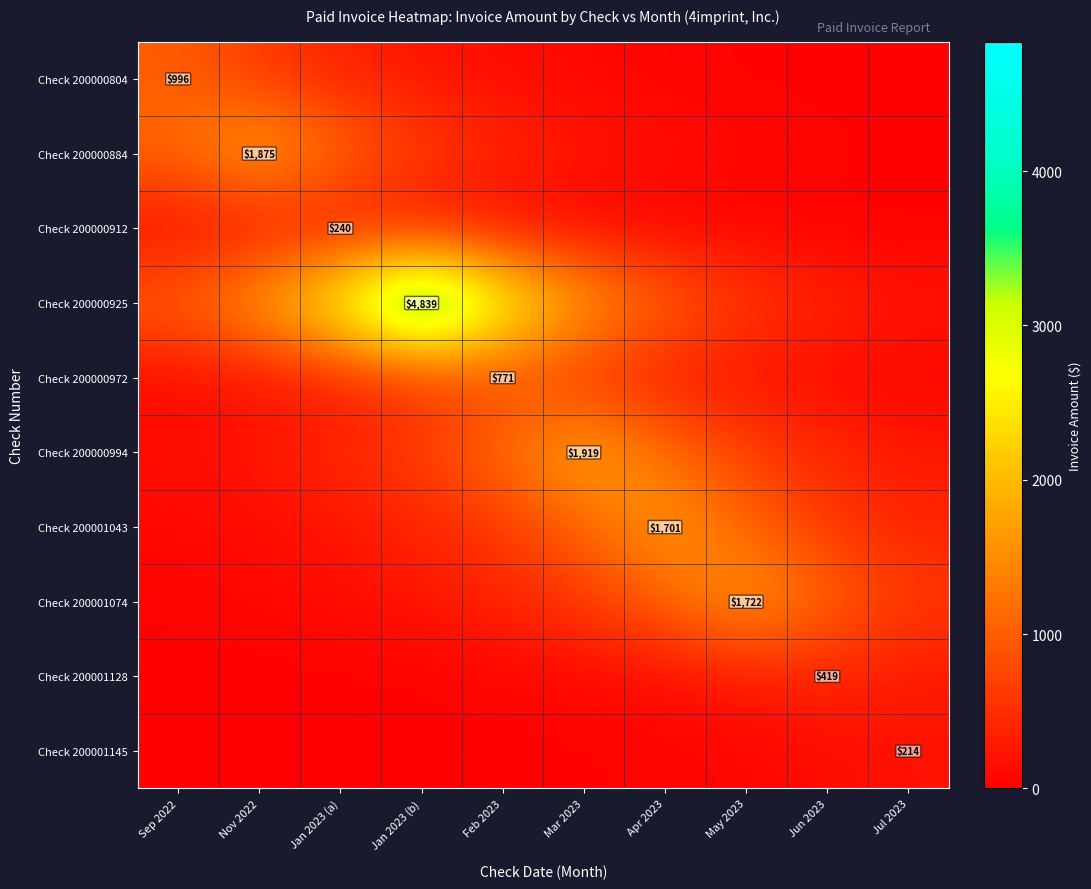

At how many categories does at least one series exceed 3899?

1